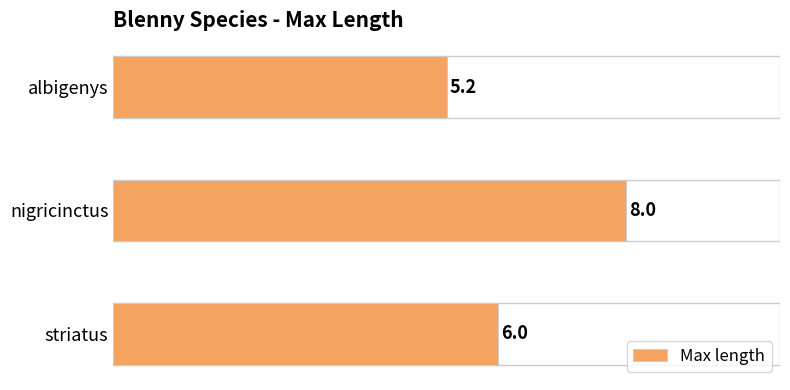

Which label corresponds to the largest value in the chart?

nigricinctus